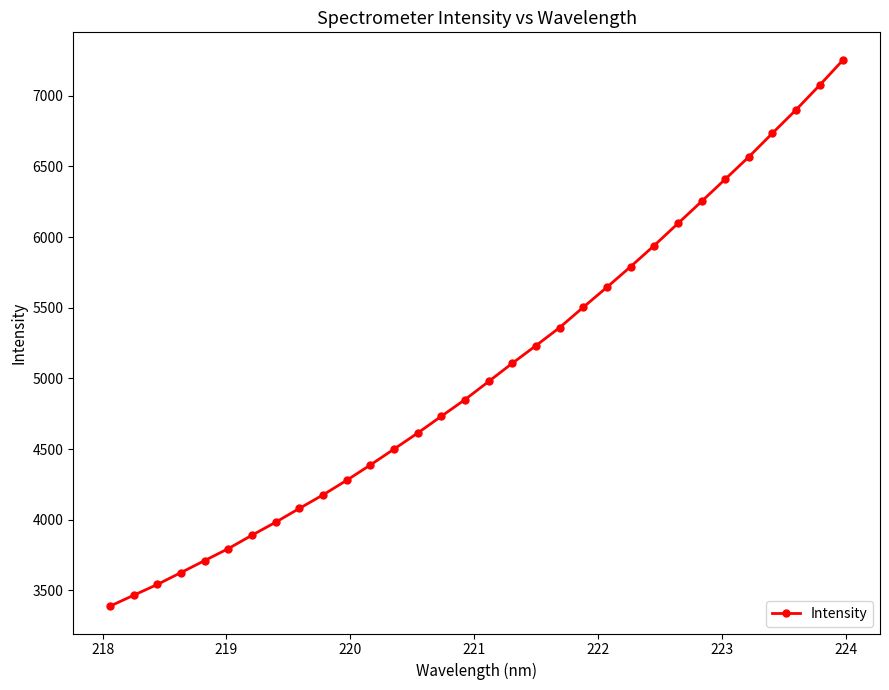

What is the value of the 15th point from the left?

4732.0